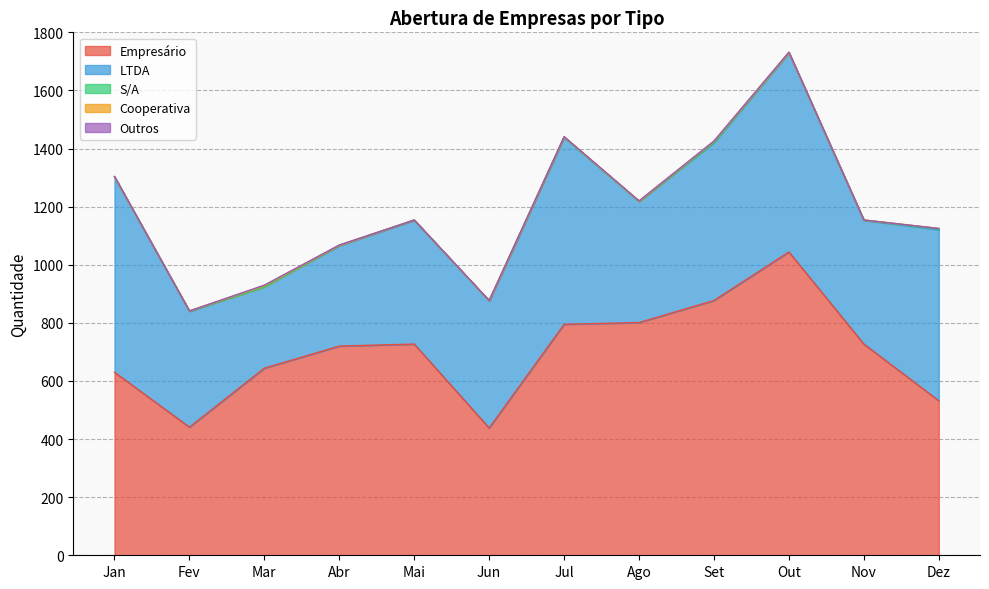

Where is LTDA nearest to the value 482?

Jun